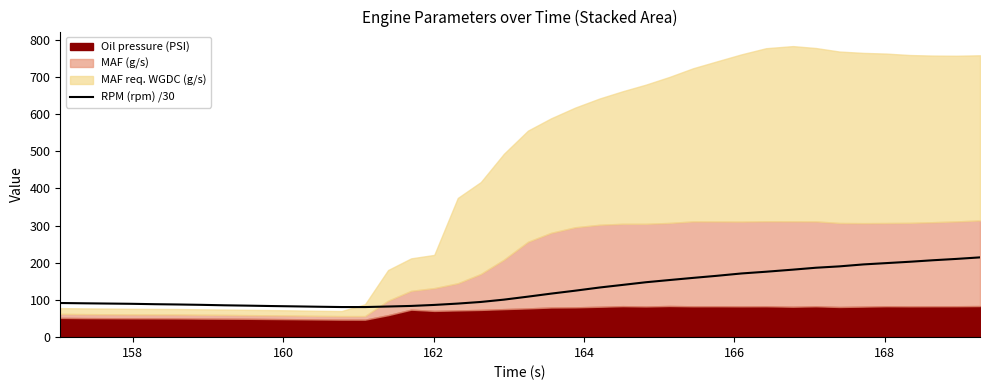

Does the chart have visible grid lines?

No